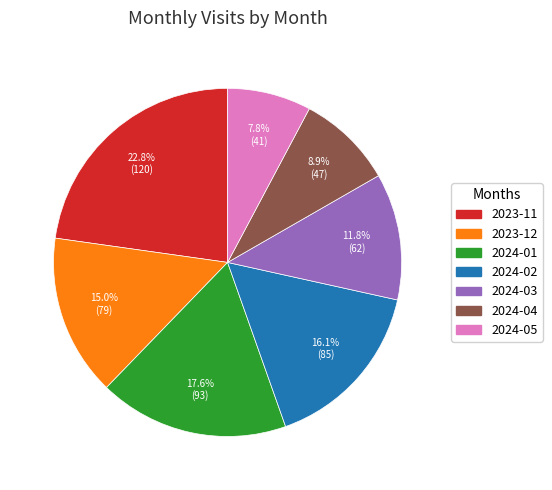

Is there a majority slice in this chart?

No